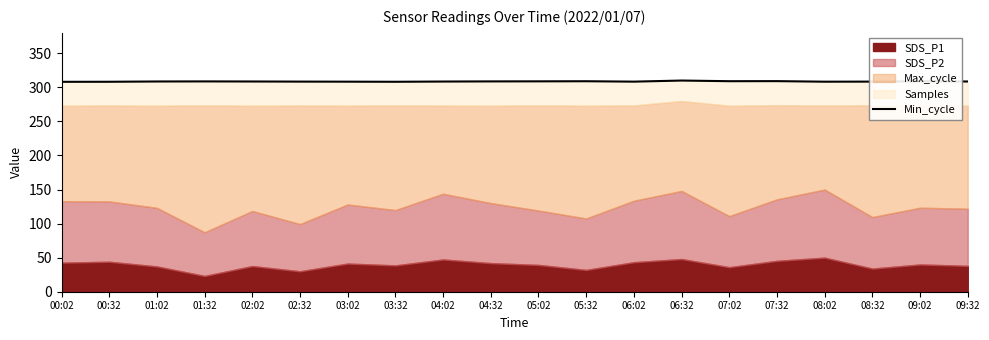

What is the ratio of the value at 05:02 to the value at 02:02?

1.0